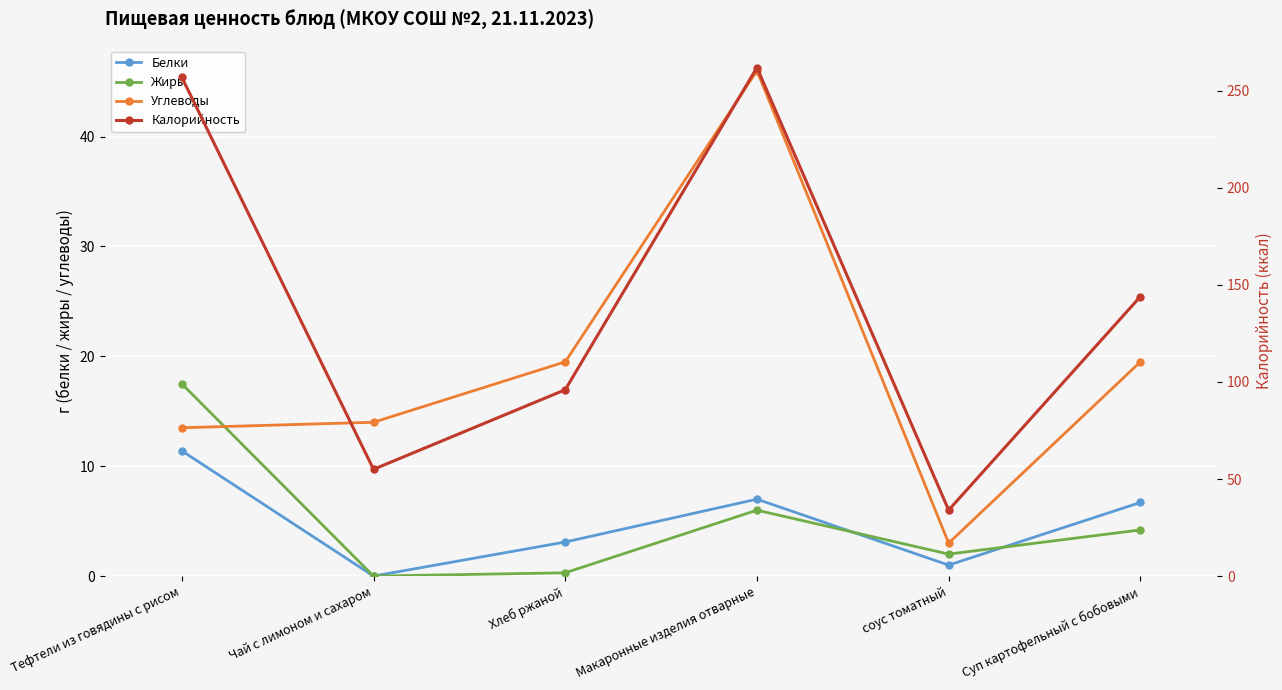

What is the difference between the Калорийность values at соус томатный and Макаронные изделия отварные?

228.0